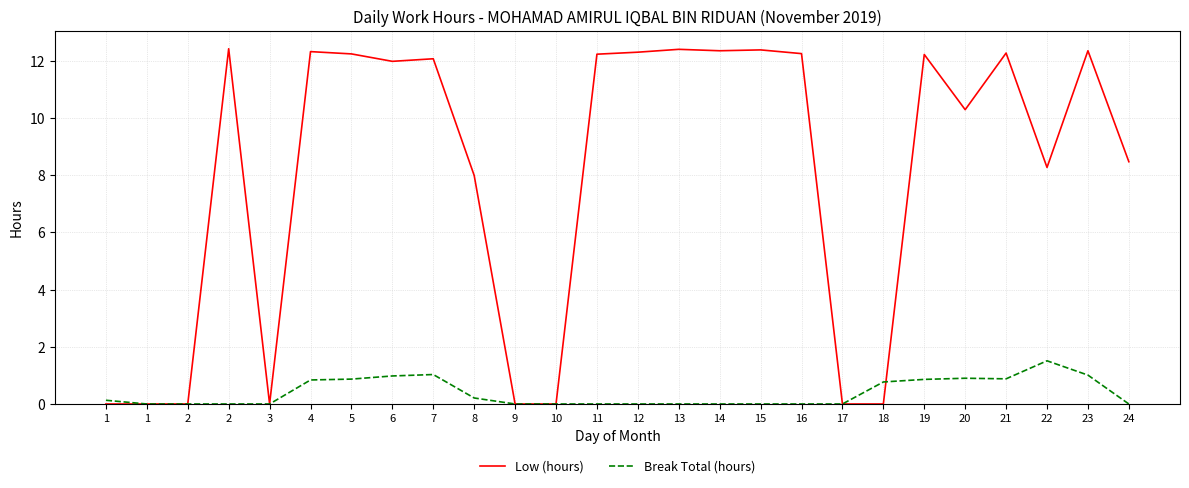

The value of Low (hours) at 15 is 8.5. True or false?

False